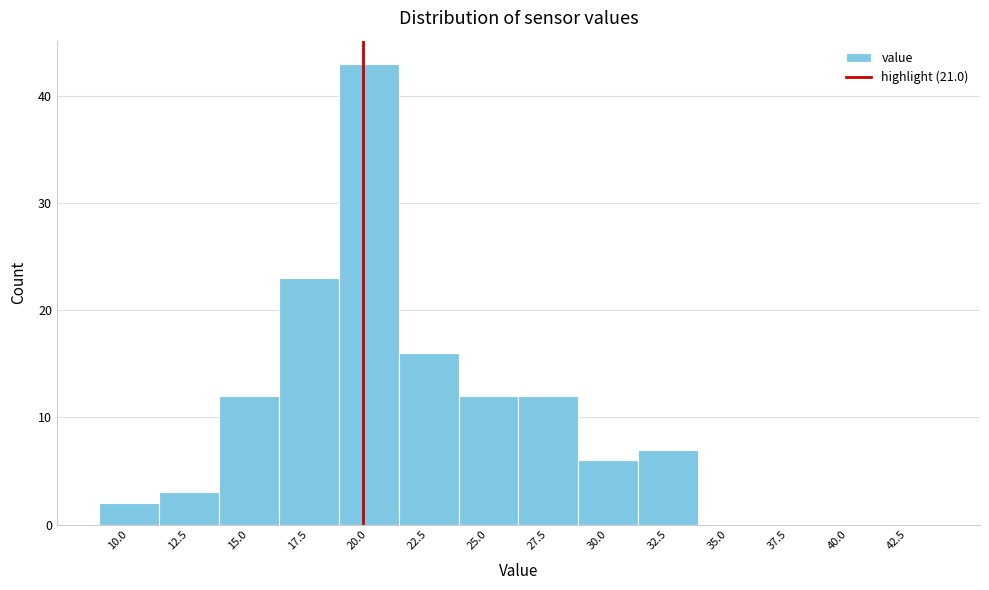

Reading left to right, transcribe all the data shown in this chart.

10.0=2	12.5=3	15.0=12	17.5=23	20.0=43	22.5=16	25.0=12	27.5=12	30.0=6	32.5=7	35.0=0	37.5=0	40.0=0	42.5=0